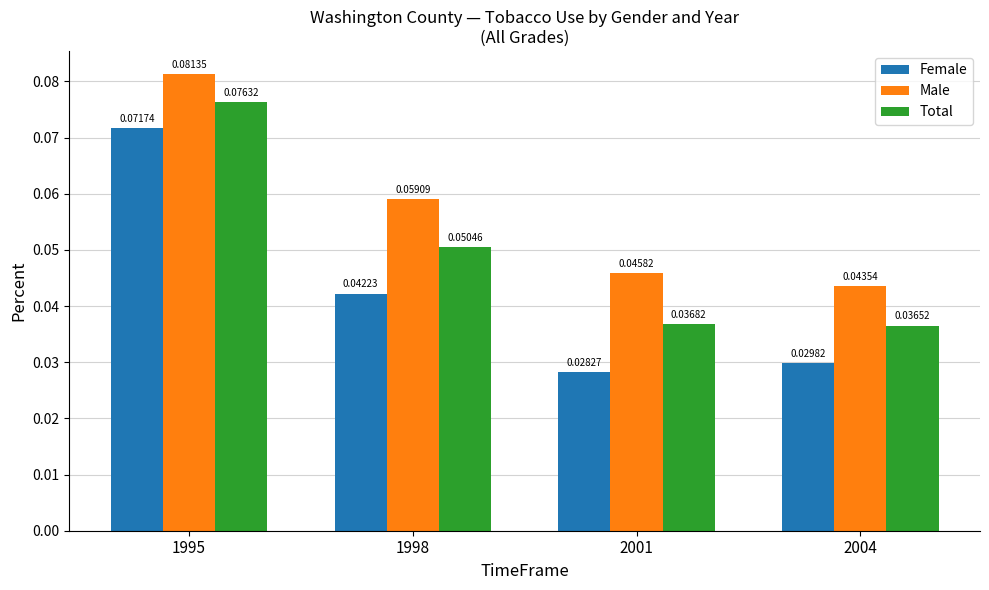

Which series has the widest spread of values?

Female